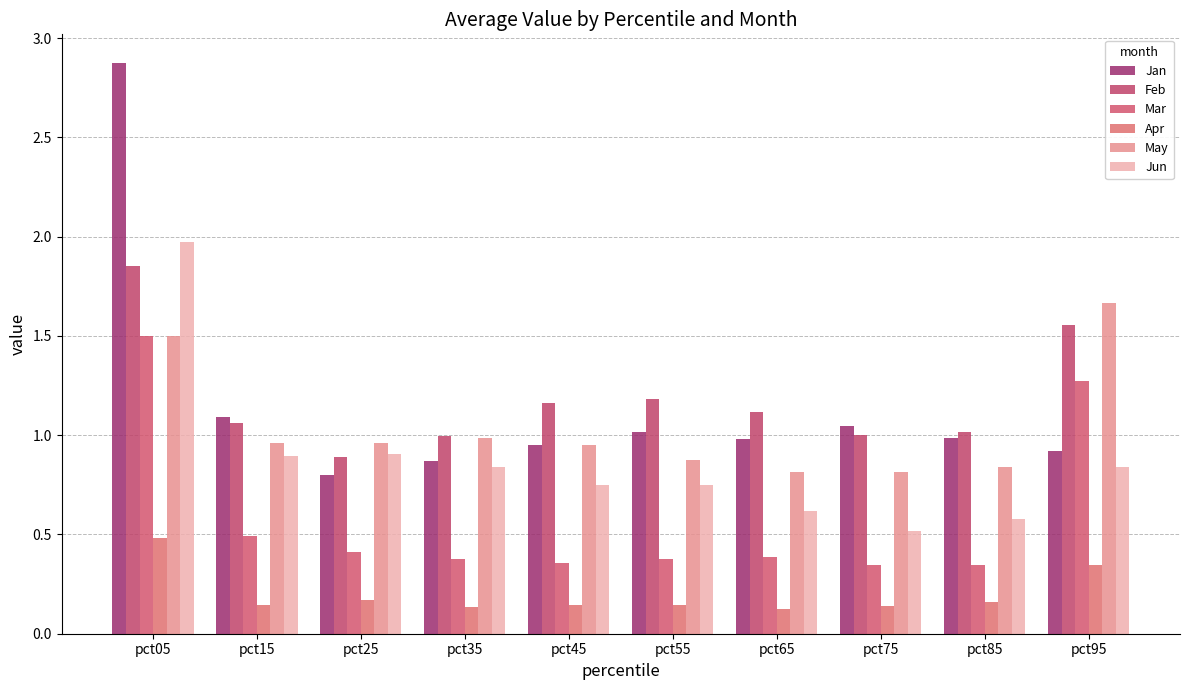

How many groups of bars are there?

10